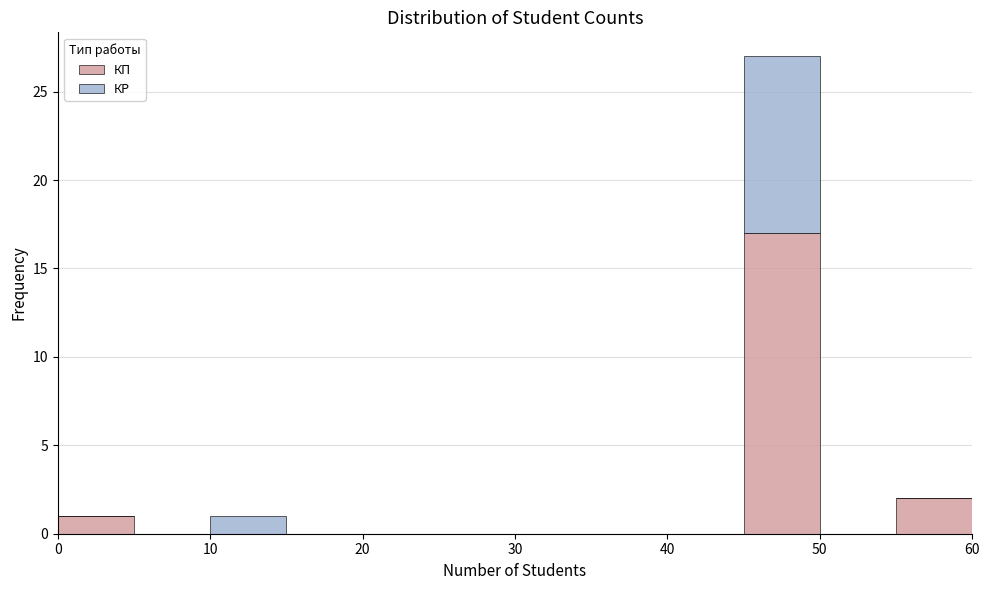

Reading left to right, transcribe this chart: for each stacked bar, give the range it covers on the x-axis and its total height. The values are not printed on the chart, so give them approximately, as read against the axis.

0 to 5: 1
5 to 10: 0
10 to 15: 1
15 to 20: 0
20 to 25: 0
25 to 30: 0
30 to 35: 0
35 to 40: 0
40 to 45: 0
45 to 50: 27
50 to 55: 0
55 to 60: 2